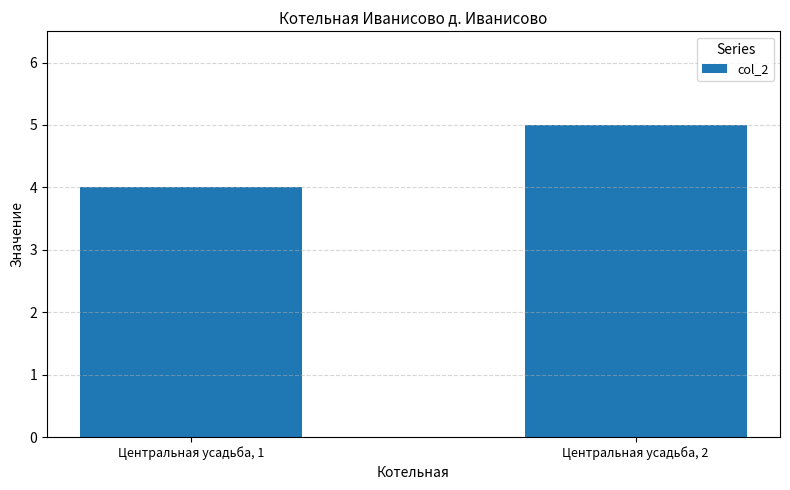

Is it true that the value at Центральная усадьба, 1 is 4?

True